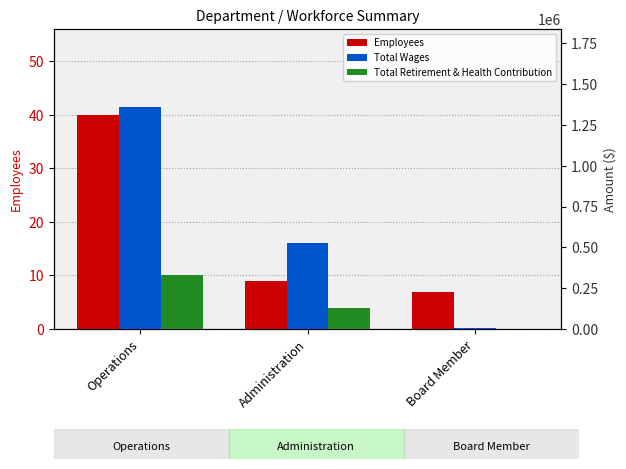

Are the bars horizontal?

No